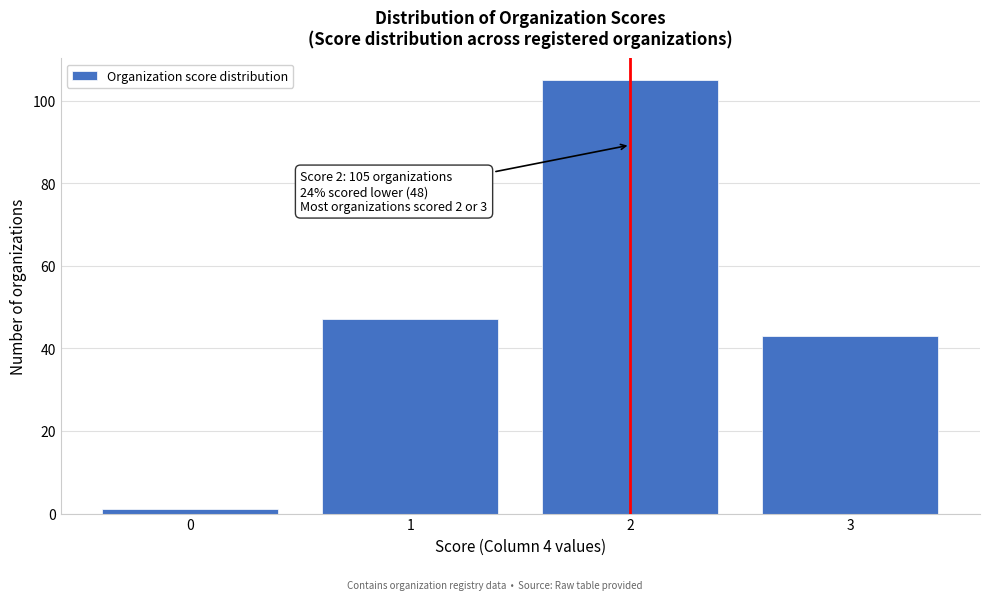

Over which range of the x-axis is the bar tallest?

1.5 to 2.5